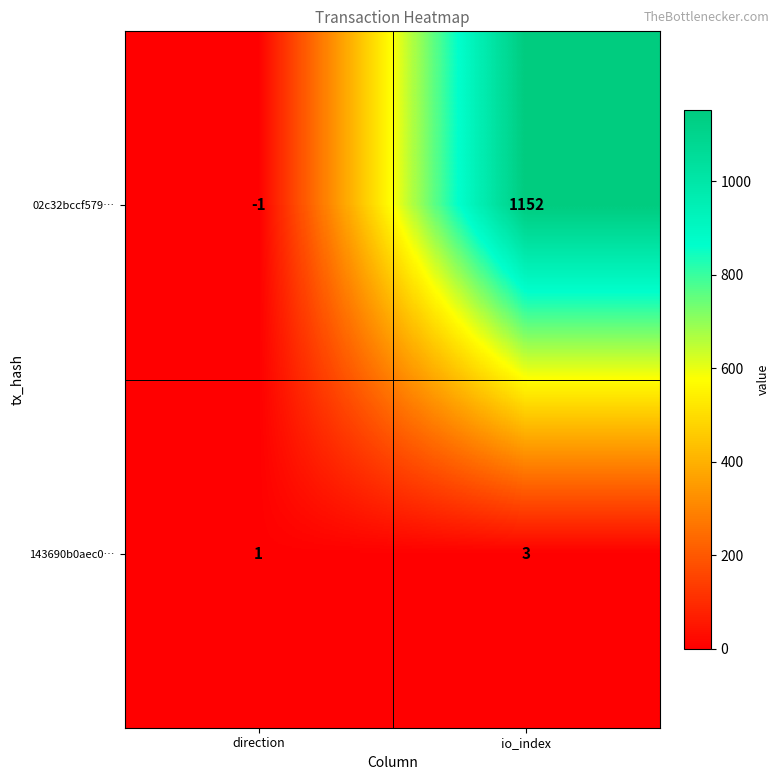

Reading left to right, list all the values displayed in this chart.

02c32bccf579…: direction=-1	io_index=1152
143690b0aec0…: direction=1	io_index=3